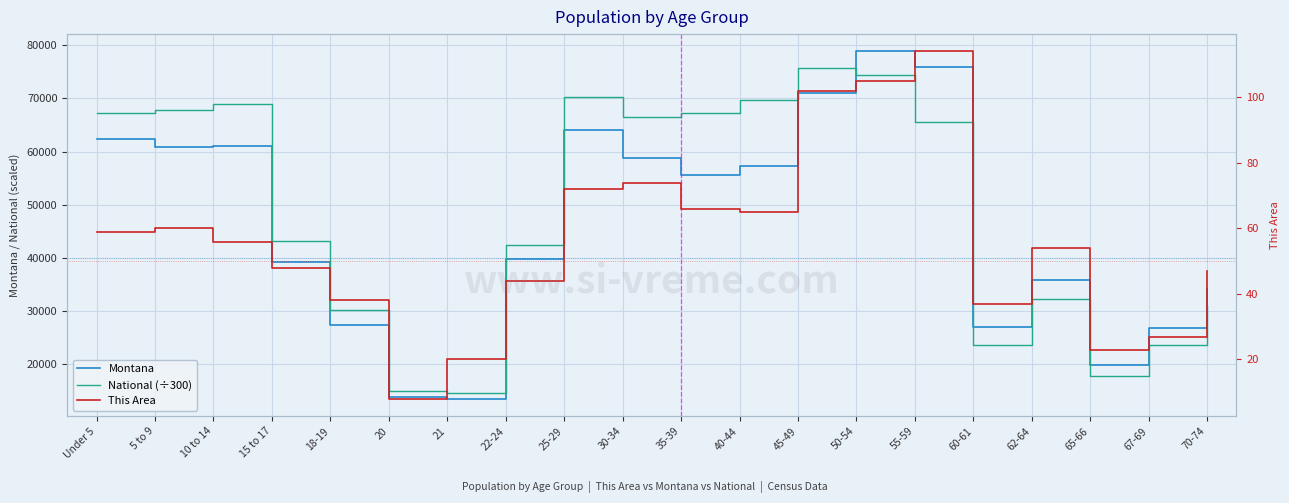

Reading left to right, transcribe all the data shown in this chart.

Montana: Under 5=62423.0	5 to 9=60765.0	10 to 14=61124.0	15 to 17=39251.0	18-19=27473.0	20=13789.0	21=13517.0	22-24=39832.0	25-29=64123.0	30-34=58741.0	35-39=55575.0	40-44=57370.0	45-49=71021.0	50-54=78811.0	55-59=75915.0	60-61=27095.0	62-64=35848.0	65-66=19811.0	67-69=26745.0	70-74=34186.0
National (÷300): Under 5=67337.9	5 to 9=67828.9	10 to 14=68924.0	15 to 17=43180.8	18-19=30287.0	20=15063.8	21=14514.3	22-24=42375.3	25-29=70339.5	30-34=66540.3	35-39=67265.5	40-44=69636.5	45-49=75695.3	50-54=74327.1	55-59=65549.4	60-61=23712.4	62-64=32347.3	65-66=17733.0	67-69=23717.9	70-74=30927.2
This Area: Under 5=59.0	5 to 9=60.0	10 to 14=56.0	15 to 17=48.0	18-19=38.0	20=8.0	21=20.0	22-24=44.0	25-29=72.0	30-34=74.0	35-39=66.0	40-44=65.0	45-49=102.0	50-54=105.0	55-59=114.0	60-61=37.0	62-64=54.0	65-66=23.0	67-69=27.0	70-74=47.0